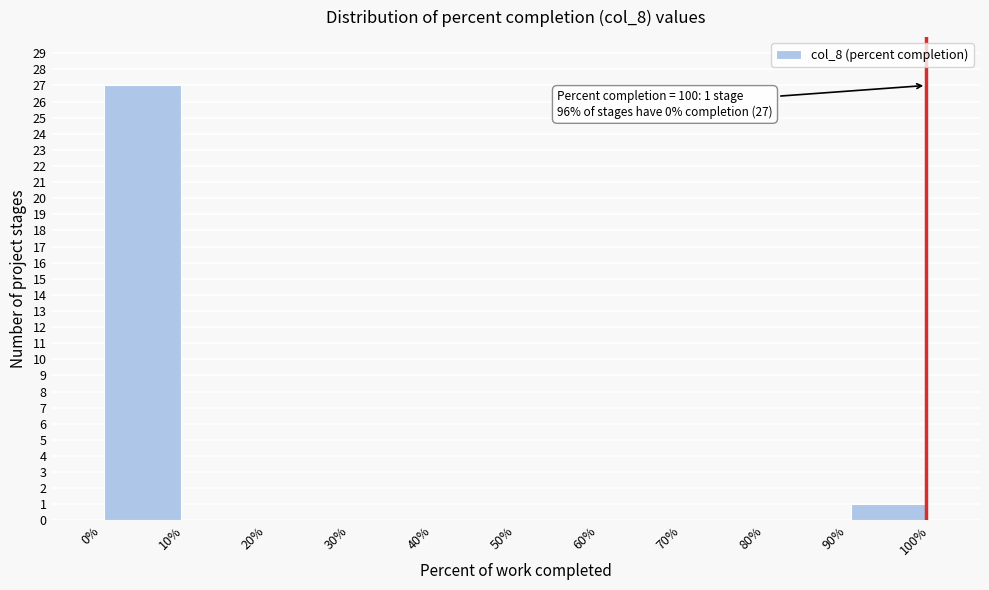

Over which range of the x-axis is the bar tallest?

0% to 10%